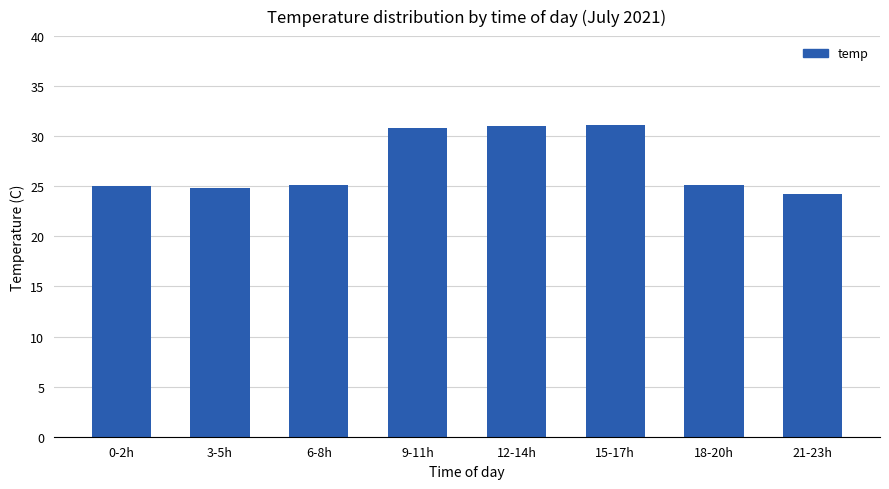

The chart shows a value of 15.5 at 18-20h. True or false?

False